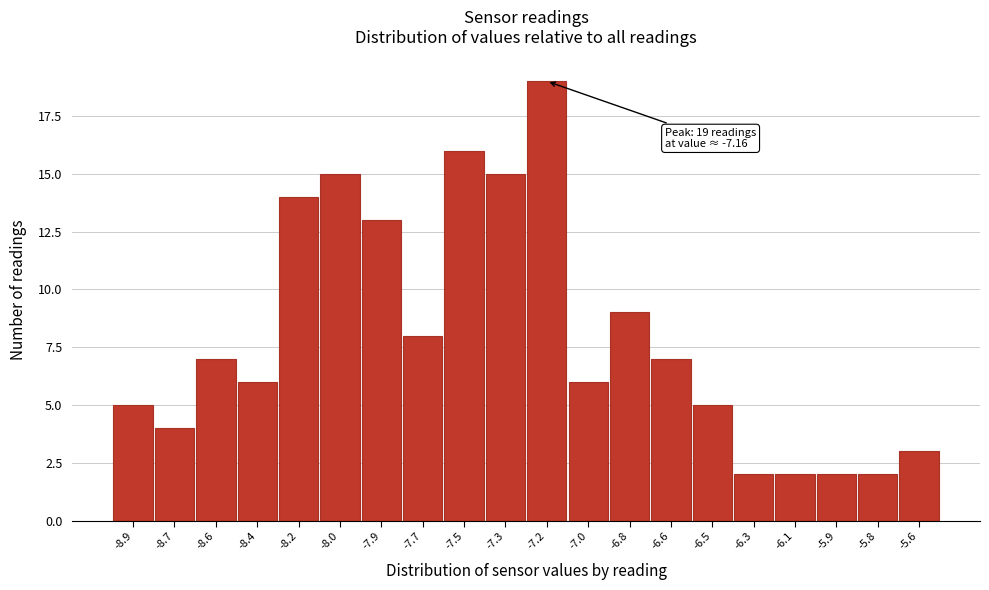

Over which range of the x-axis is the bar tallest?

-7.250 to -7.075